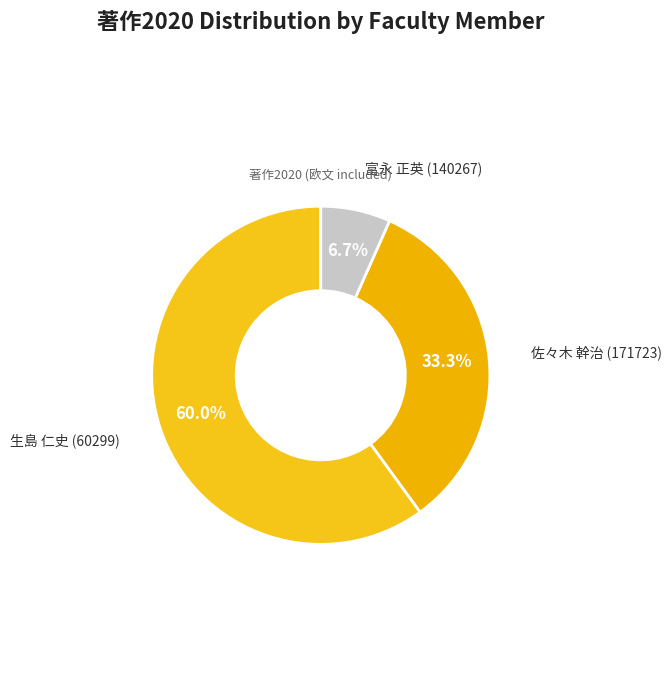

What is the largest slice in the pie chart?

生島 仁史 (60299)